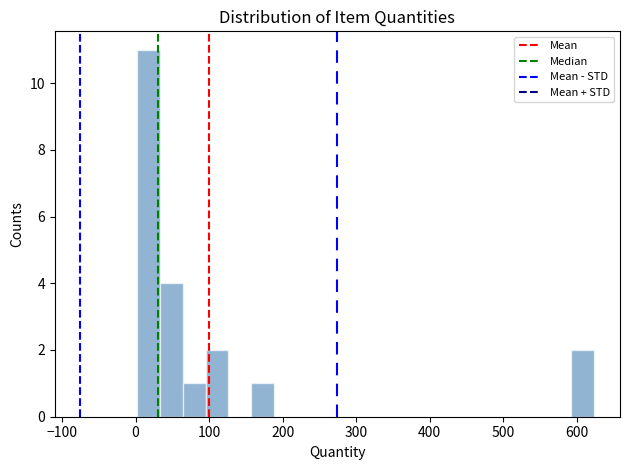

Read against the x-axis, roughly where is the centre of the tallest bar?

20